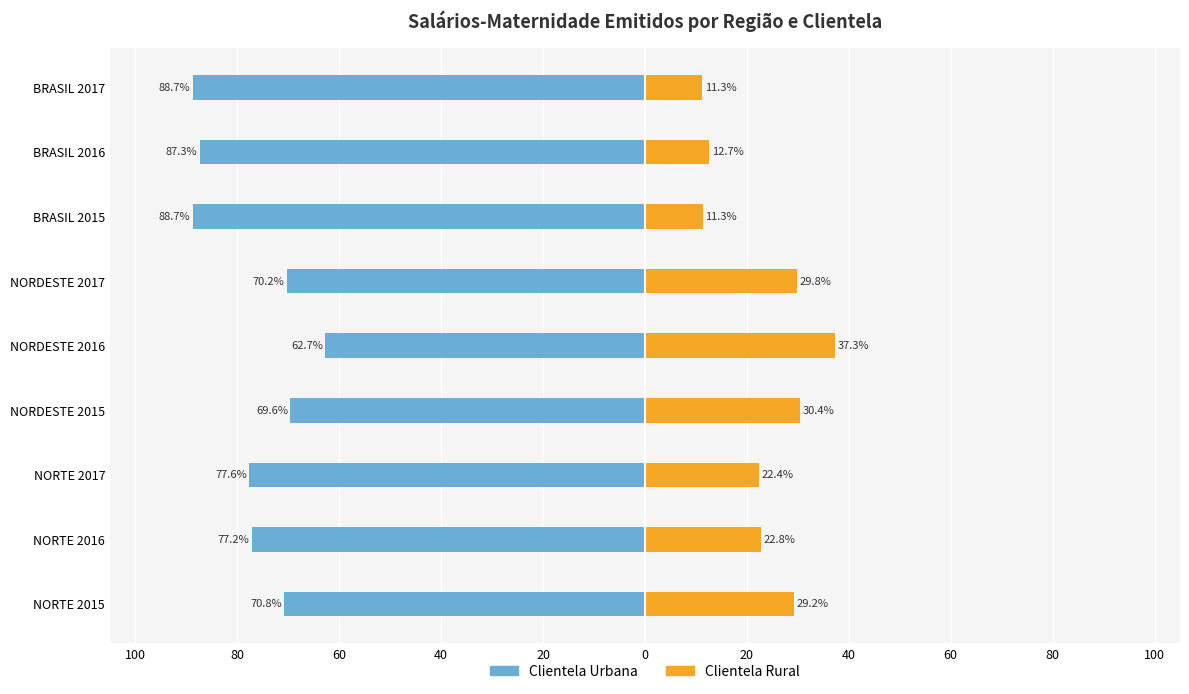

What are all the series names shown in the legend?

Clientela Urbana, Clientela Rural